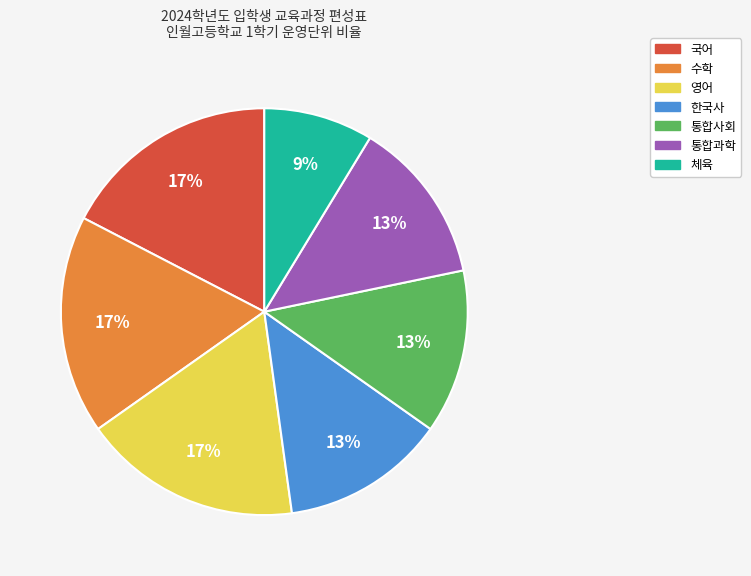

Which category has the smallest portion of the pie?

체육